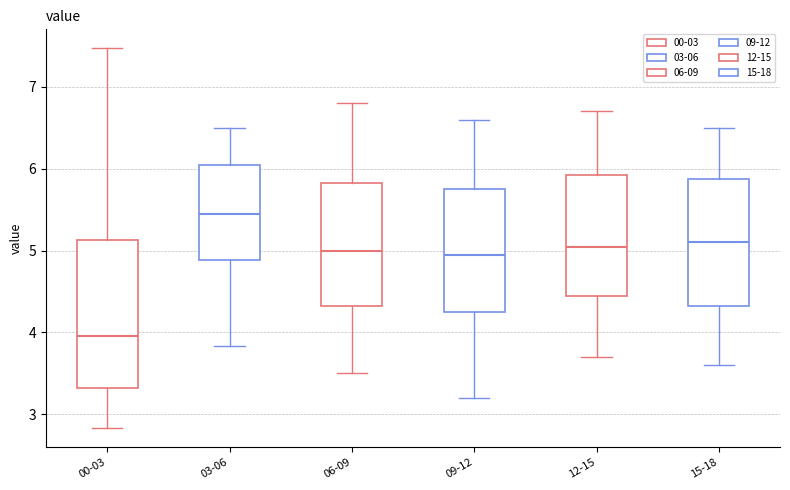

Reading left to right, read every box against the y-axis: the position of its median line, the range the box covers, and the ends of its whiskers. The values are not printed on the chart, so give them approximately, as read against the axis.

00-03: median 4.0, box 3.3 to 5.1, whiskers 2.8 to 7.5
03-06: median 5.5, box 4.9 to 6.1, whiskers 3.8 to 6.5
06-09: median 5.0, box 4.3 to 5.8, whiskers 3.5 to 6.8
09-12: median 5.0, box 4.3 to 5.8, whiskers 3.2 to 6.6
12-15: median 5.1, box 4.5 to 5.9, whiskers 3.7 to 6.7
15-18: median 5.1, box 4.3 to 5.9, whiskers 3.6 to 6.5